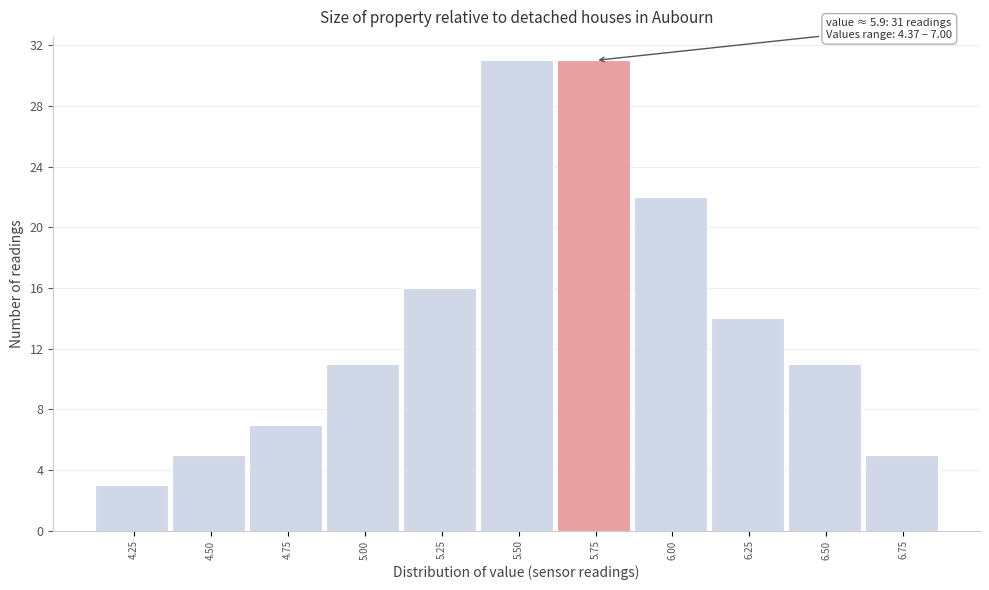

Reading left to right, what are all the values shown in this chart?

3	5	7	11	16	31	31	22	14	11	5